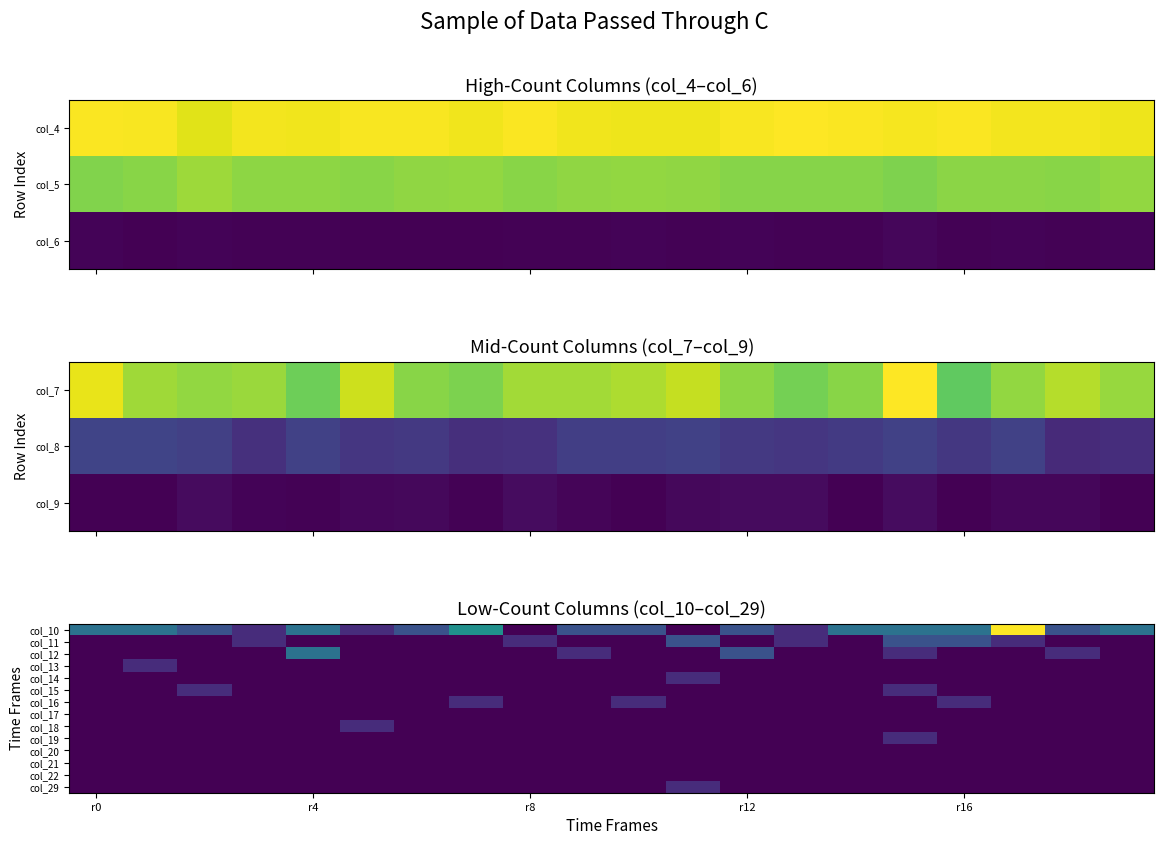

At which category is the sum across all series the highest?

17